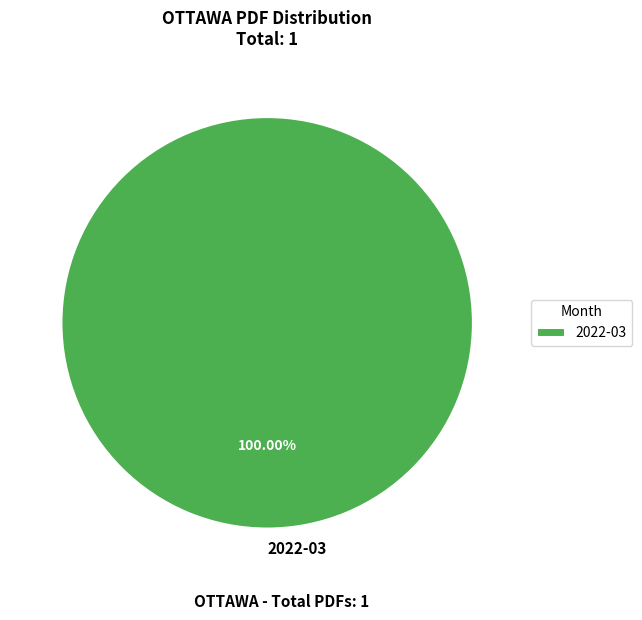

How many segments does this pie chart have?

1